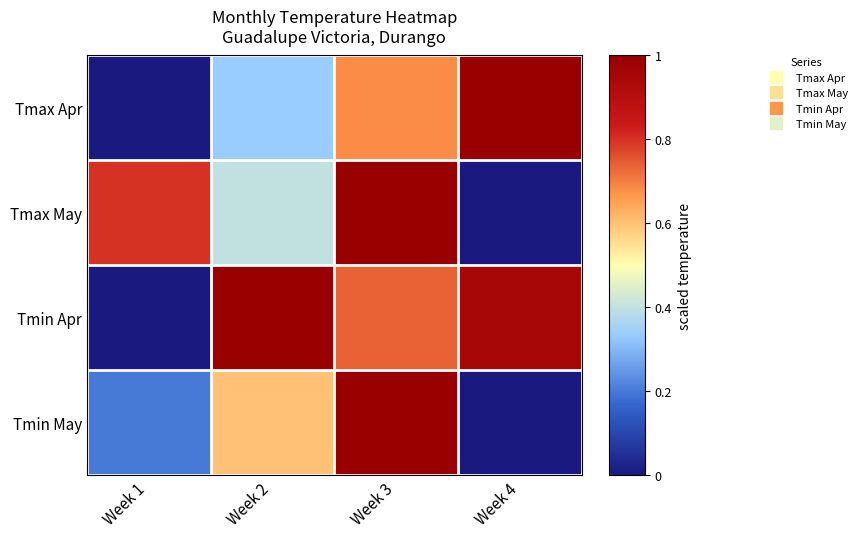

What is the spread (max minus min) of values at Week 1?

0.8